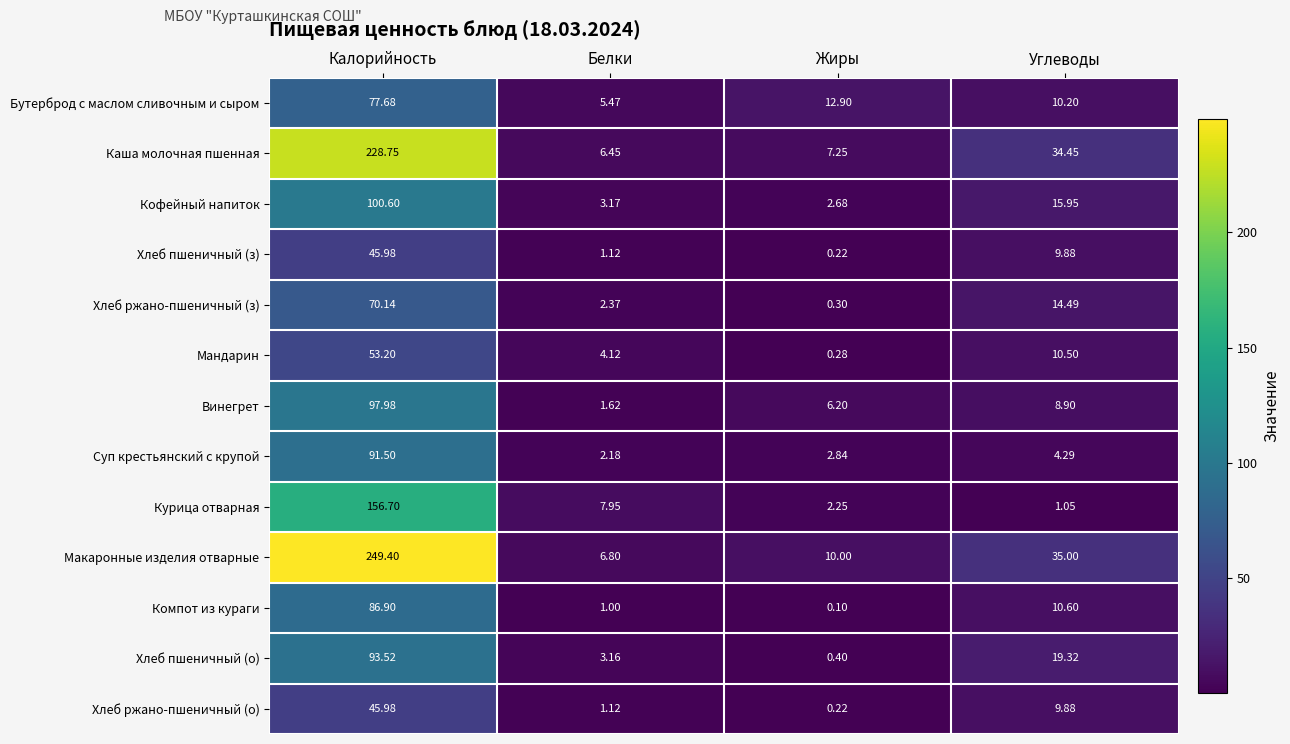

Which label corresponds to the smallest value in the chart?

Жиры